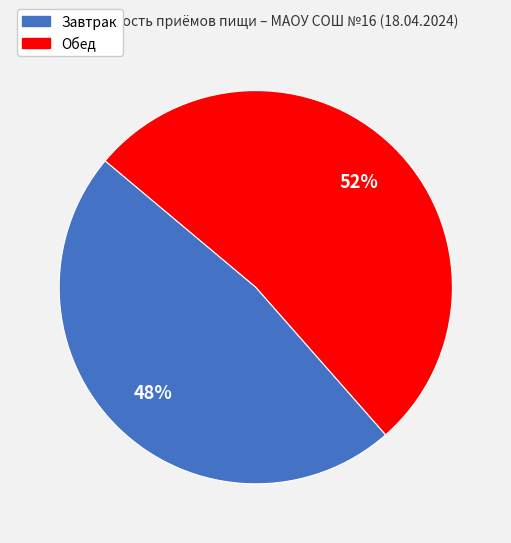

How many segments does this pie chart have?

2